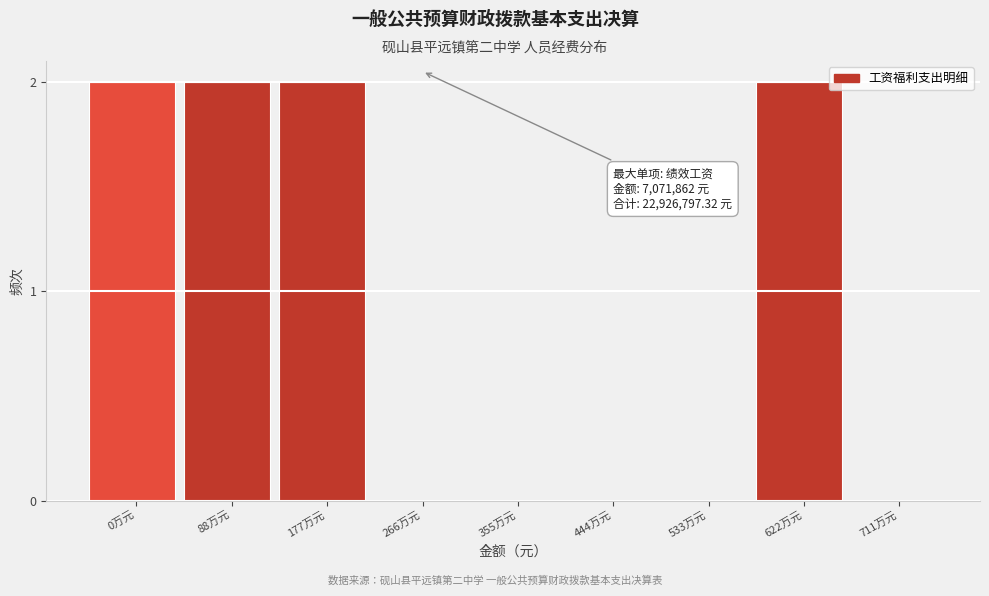

Reading left to right, what are all the values shown in this chart?

0万元=2	88万元=2	177万元=2	266万元=0	355万元=0	444万元=0	533万元=0	622万元=2	711万元=0